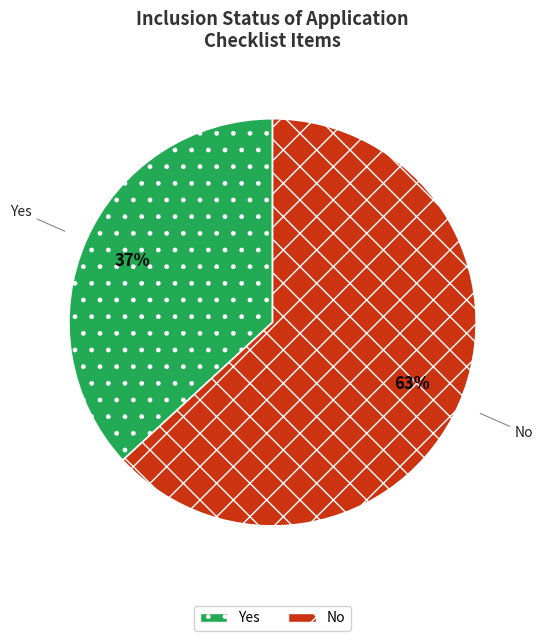

True or false: No accounts for 72% of the total.

False